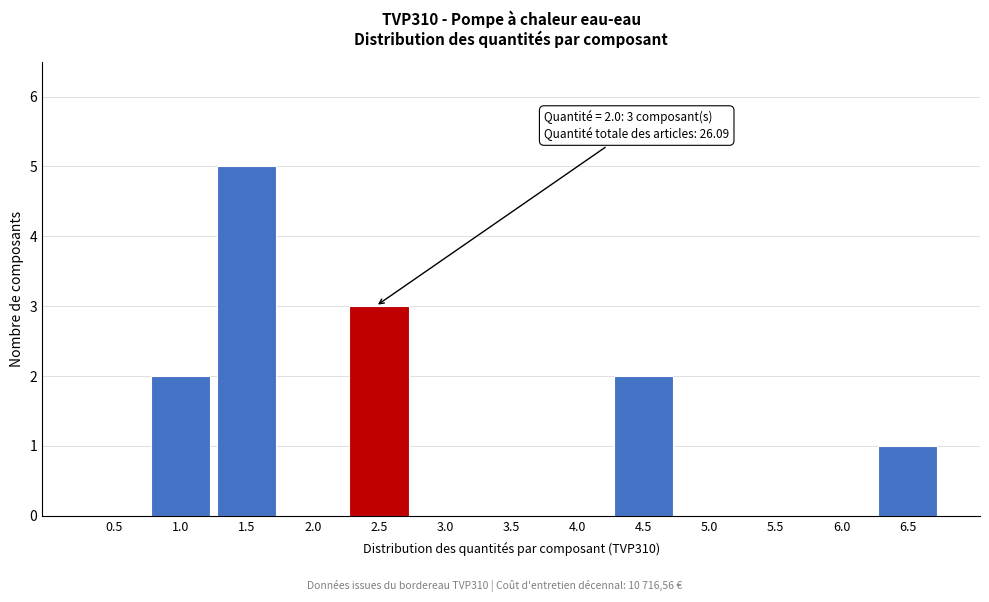

Reading right to left, what are all the values shown in this chart?

6.5=1	6.0=0	5.5=0	5.0=0	4.5=2	4.0=0	3.5=0	3.0=0	2.5=3	2.0=0	1.5=5	1.0=2	0.5=0